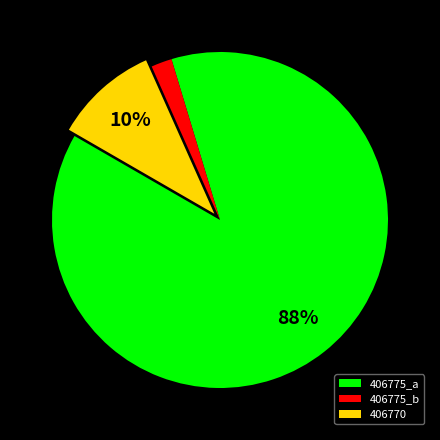

Combined, do 406775_a and 406770 account for over 50%?

Yes